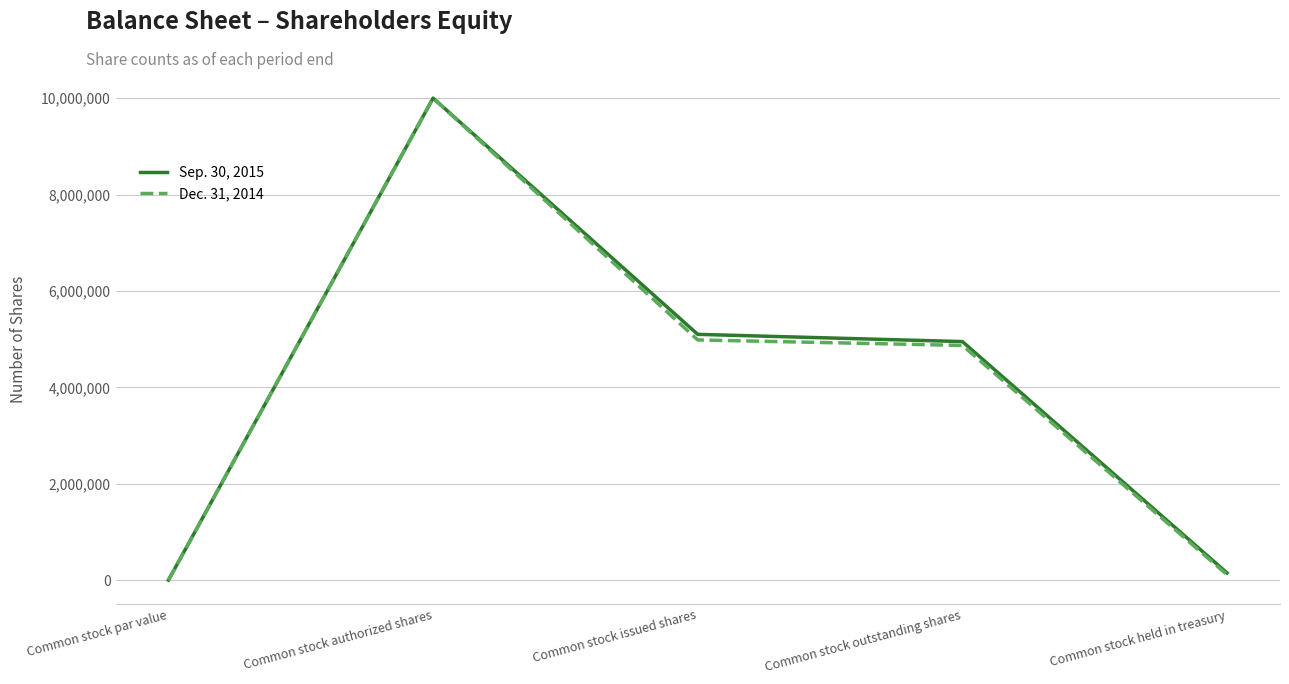

At which label does Sep. 30, 2015 reach its peak?

Common stock authorized shares